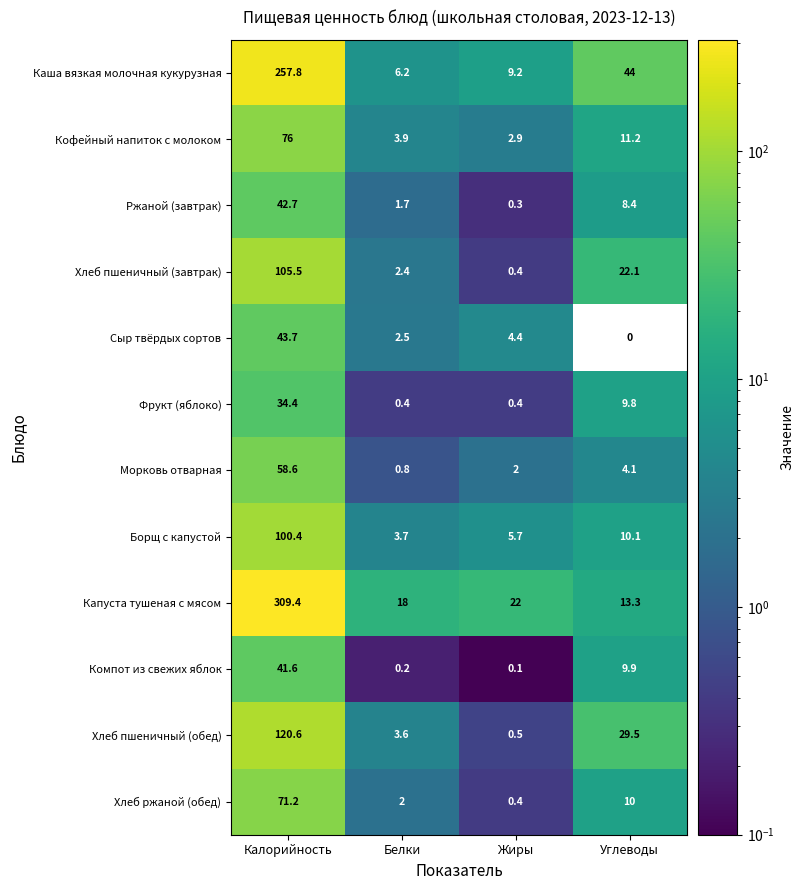

Which series changed the most between Калорийность and Белки?

Капуста тушеная с мясом